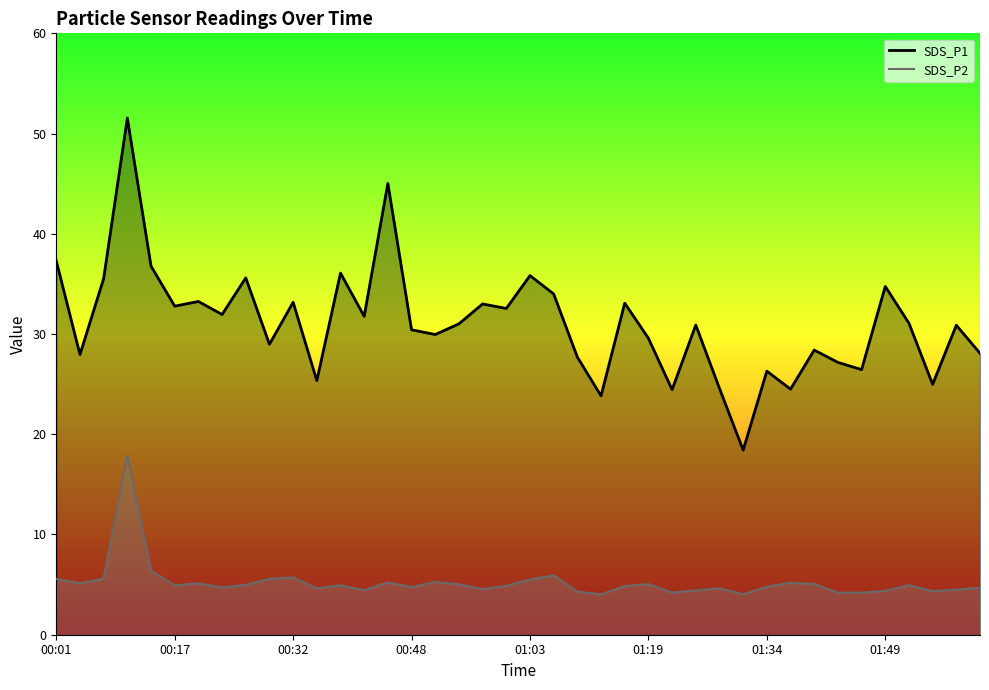

What is the sum of all SDS_P2 values?

208.6